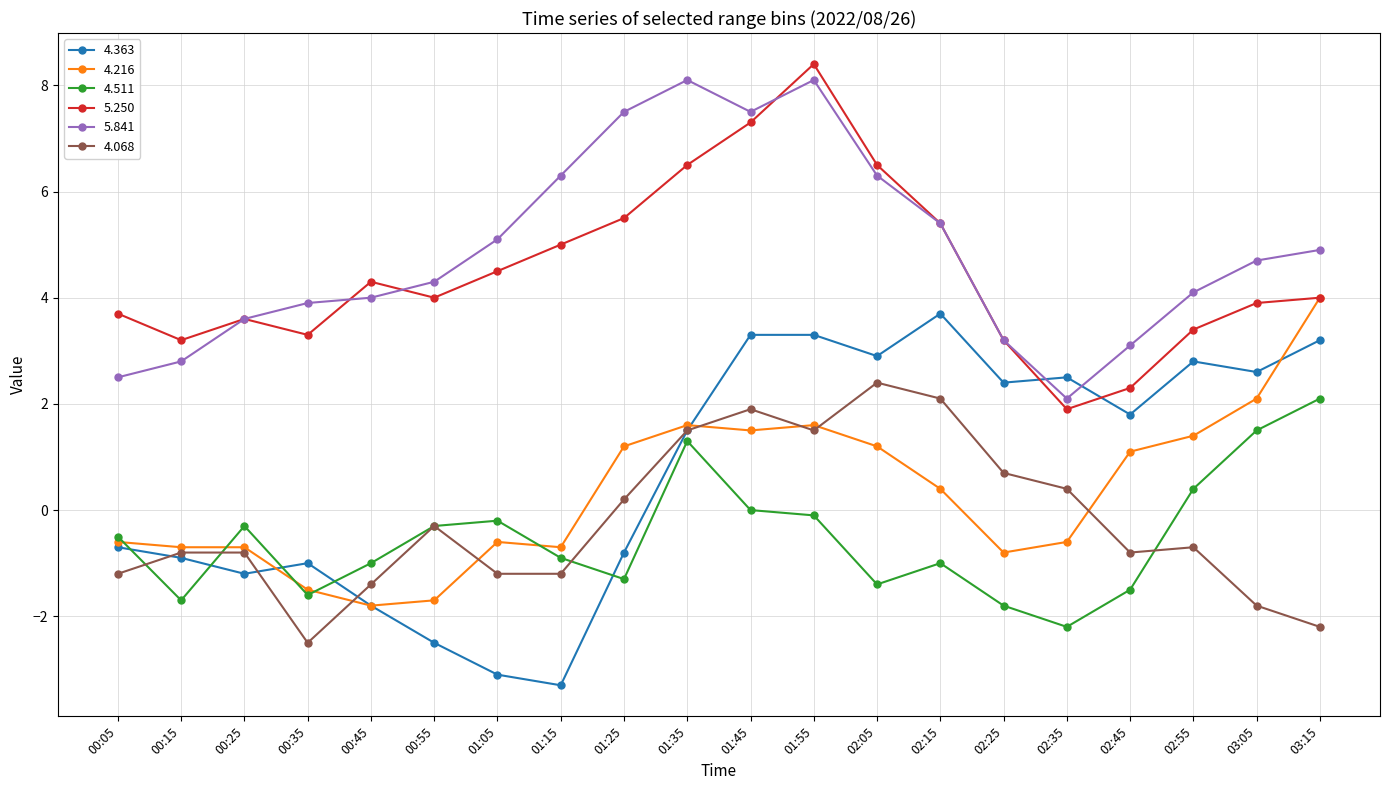

How many times do 5.841 and 4.363 cross each other?

2